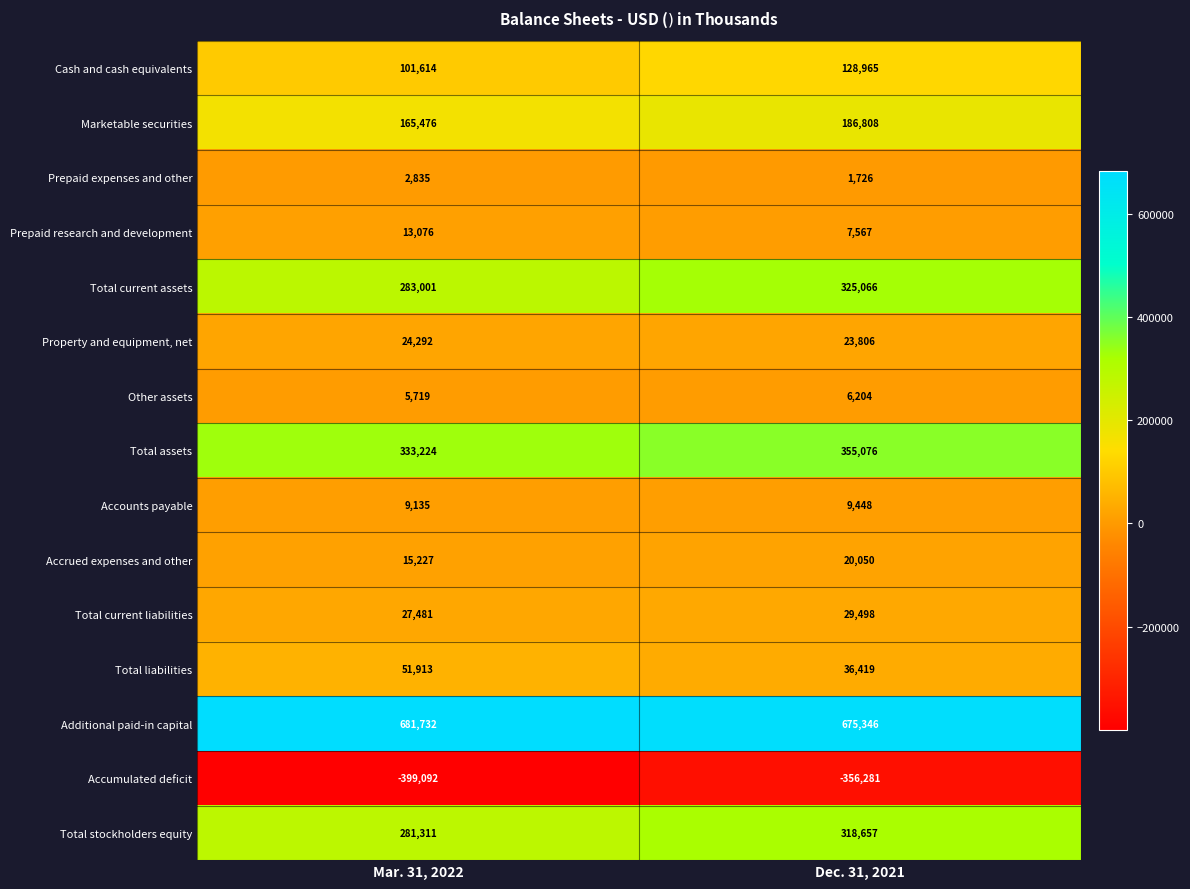

Between Mar. 31, 2022 and Dec. 31, 2021, which series saw the biggest shift?

Accumulated deficit